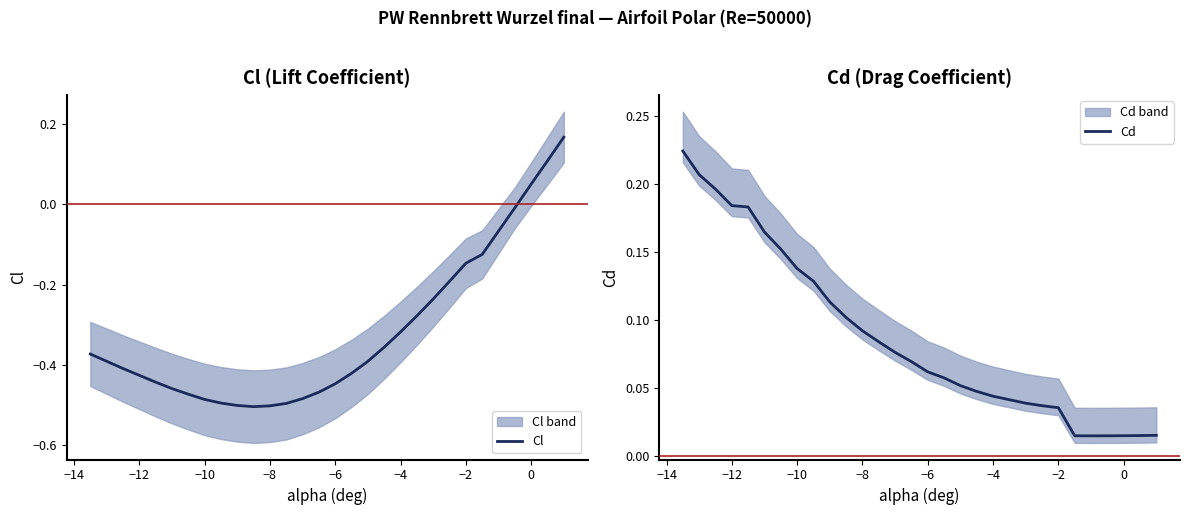

Which series has the largest range (max minus min)?

Cl